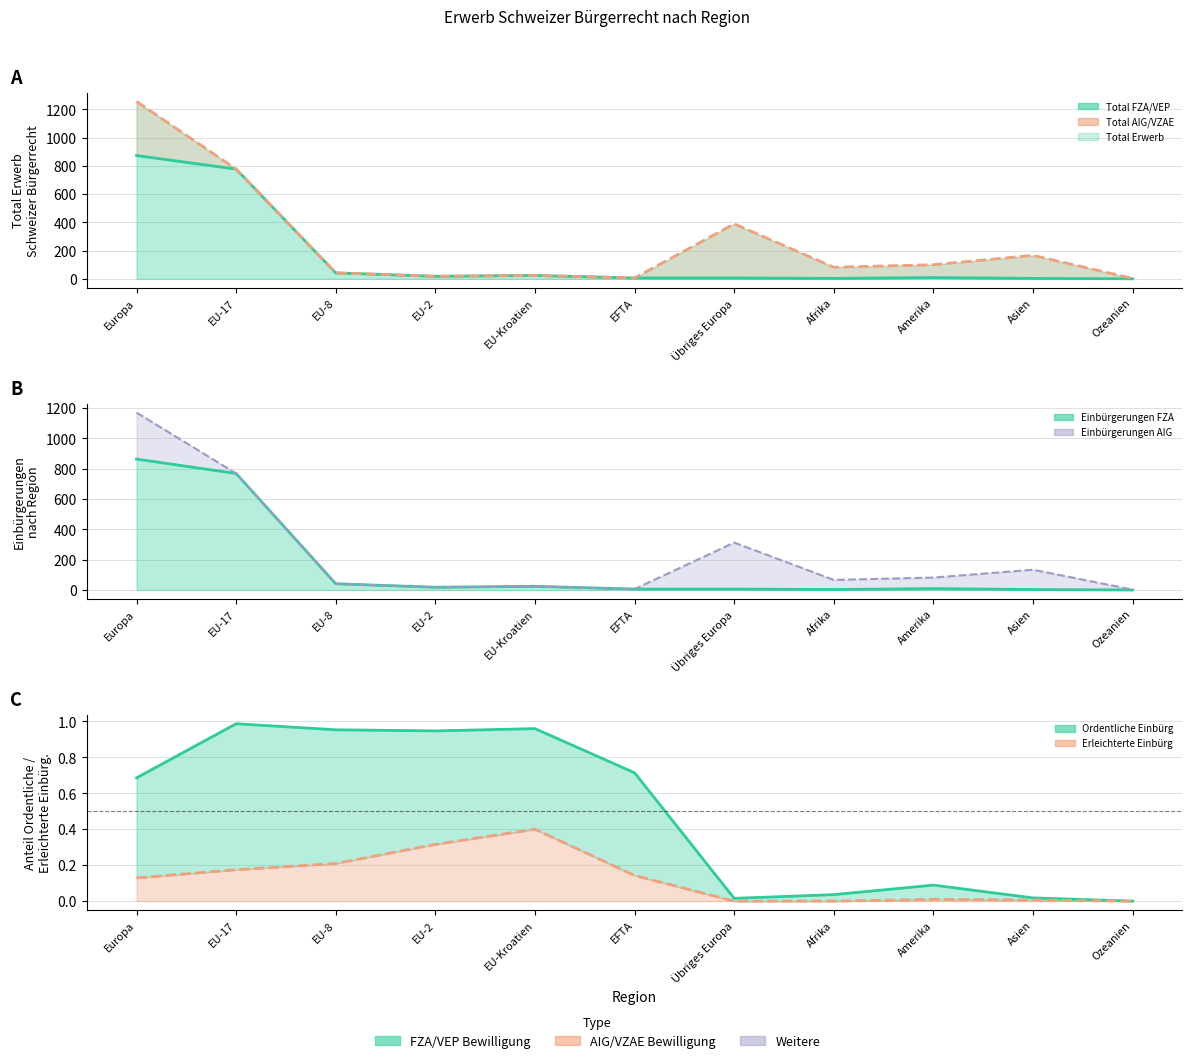

Between EU-17 and EU-Kroatien, which series saw the biggest shift?

Total Erwerb